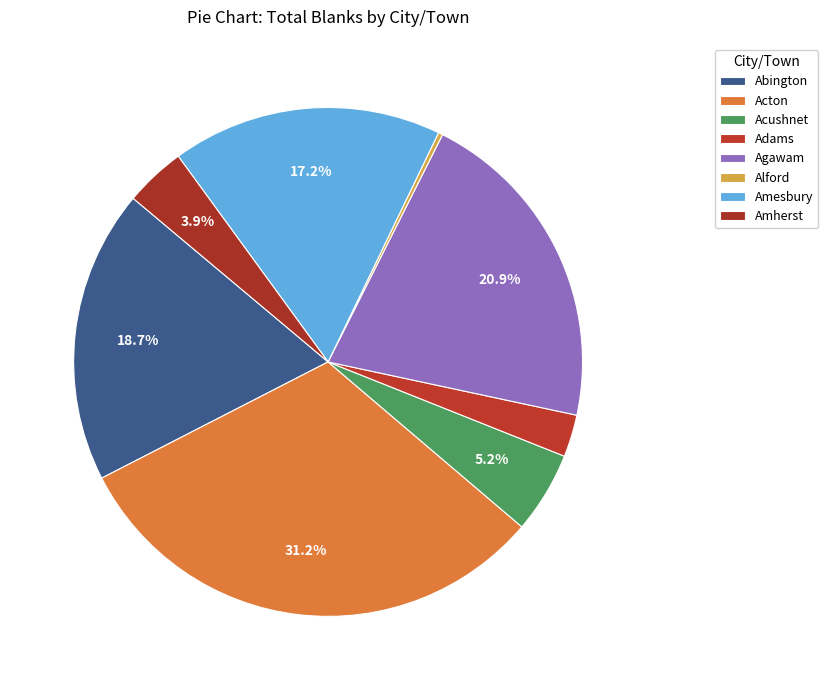

Between Abington and Adams, which is larger?

Abington